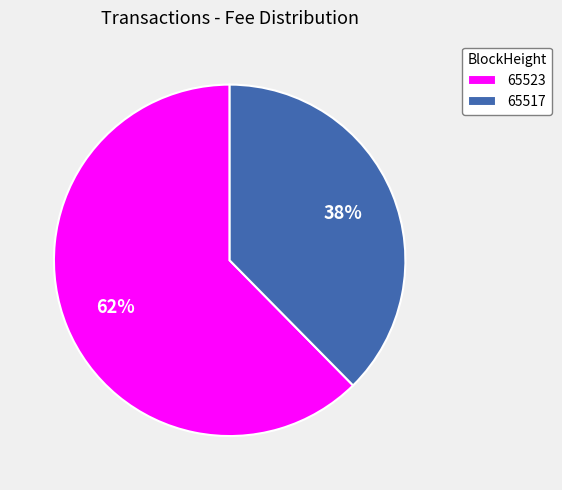

Rank the categories by value from lowest to highest.

65517, 65523